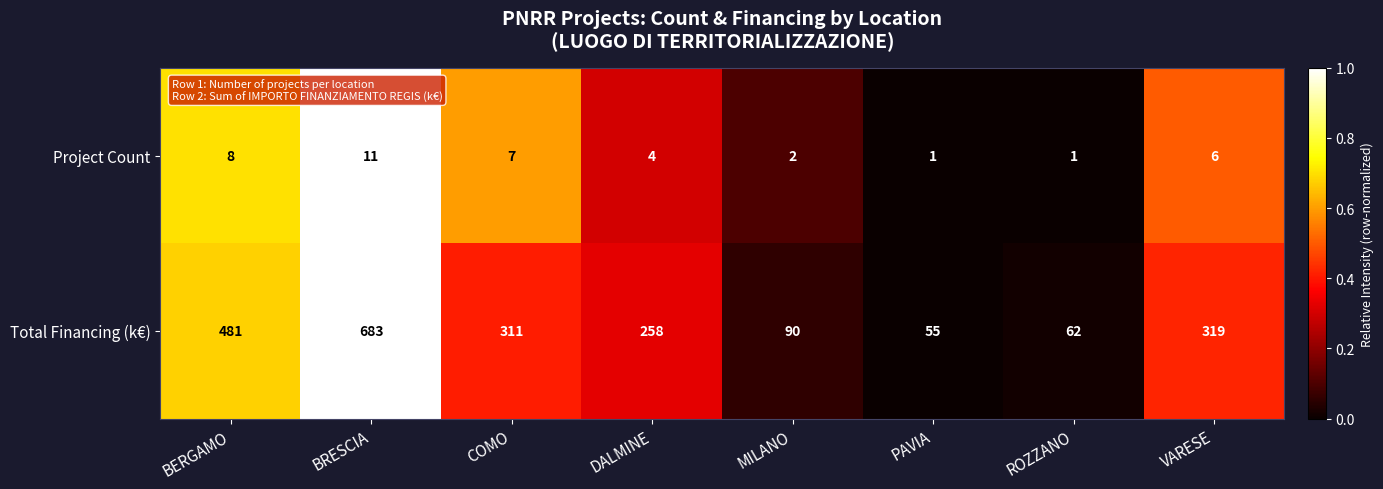

Which series changed the most between BRESCIA and ROZZANO?

Total Financing (k€)